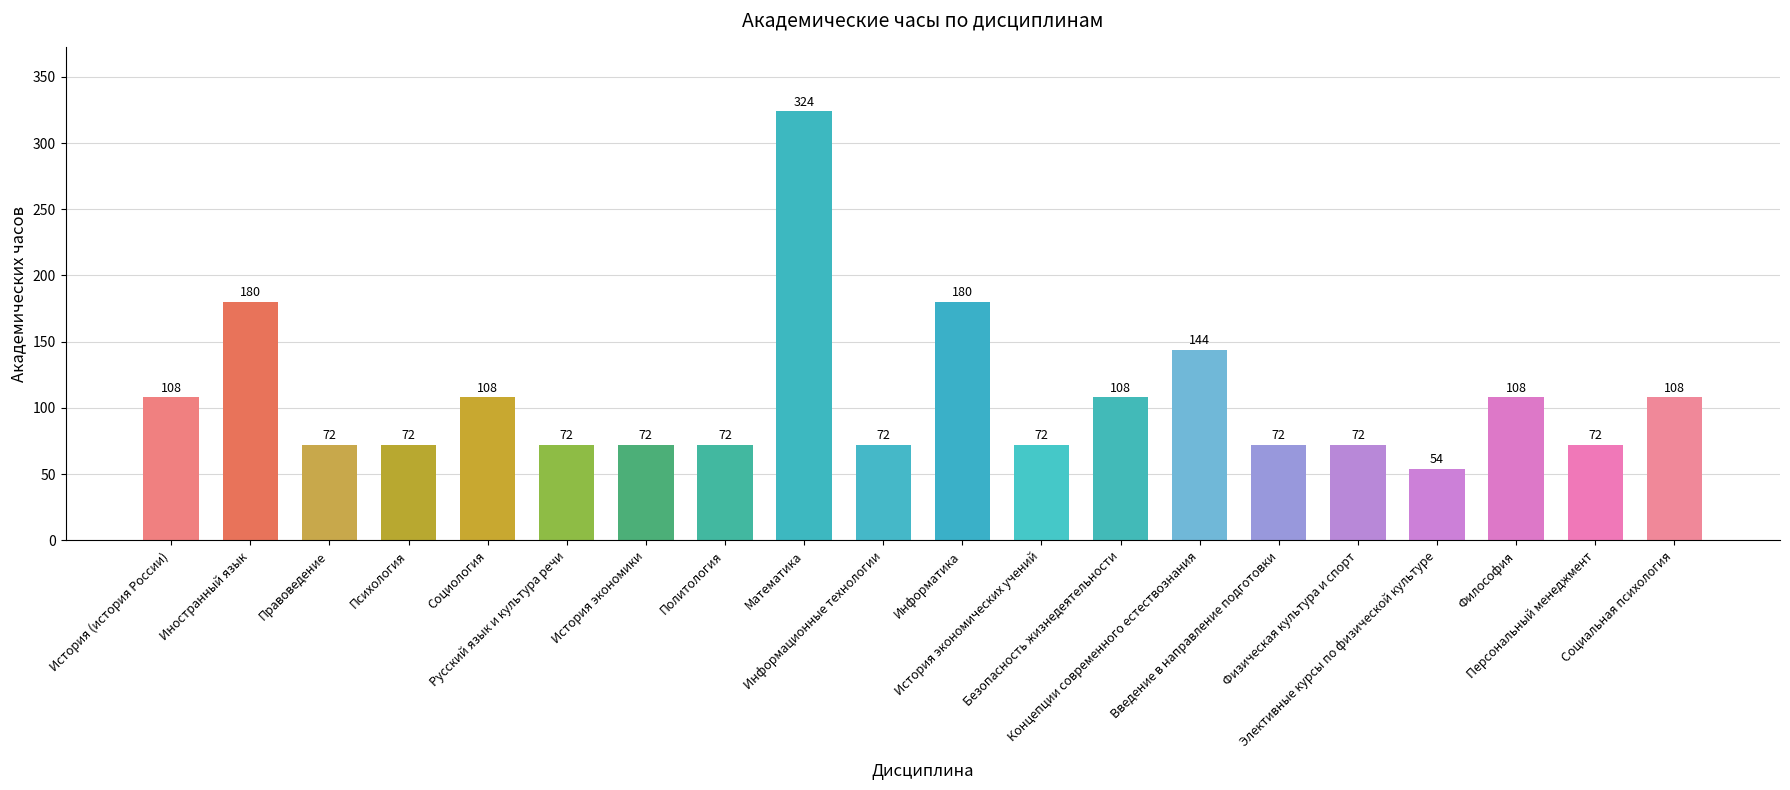

What is the sum of all values?

2142